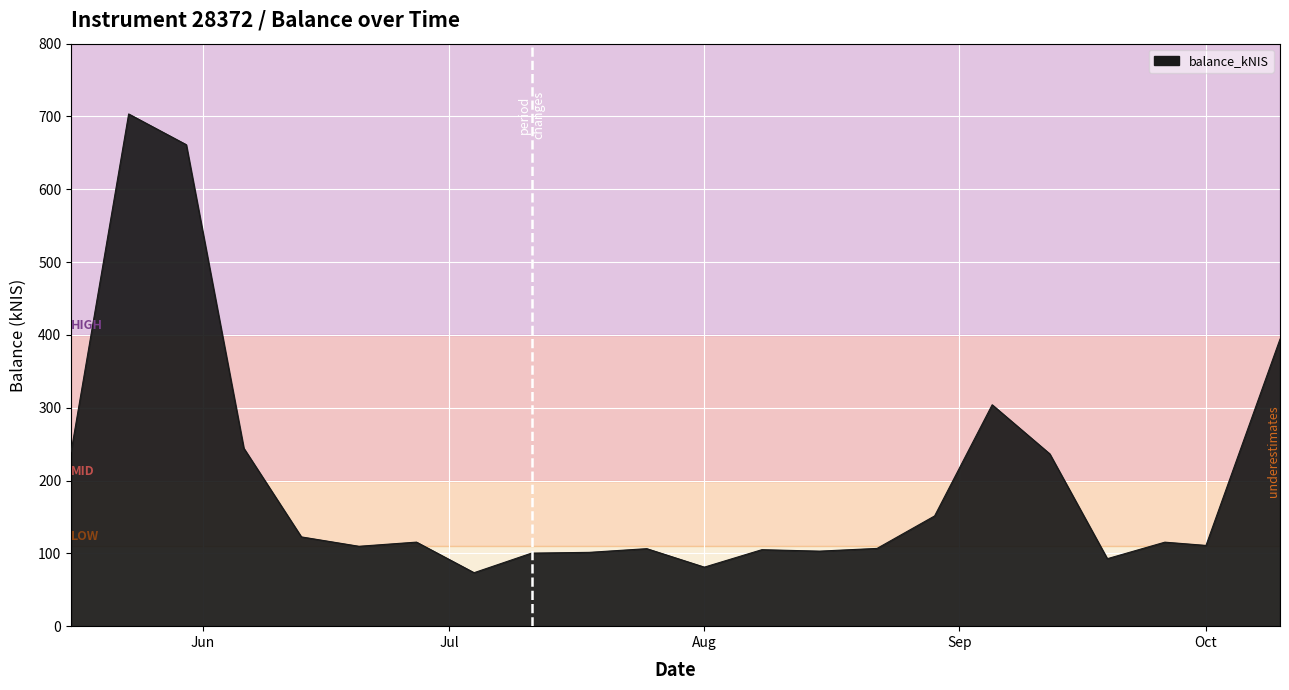

What is the smallest value displayed?

73.4